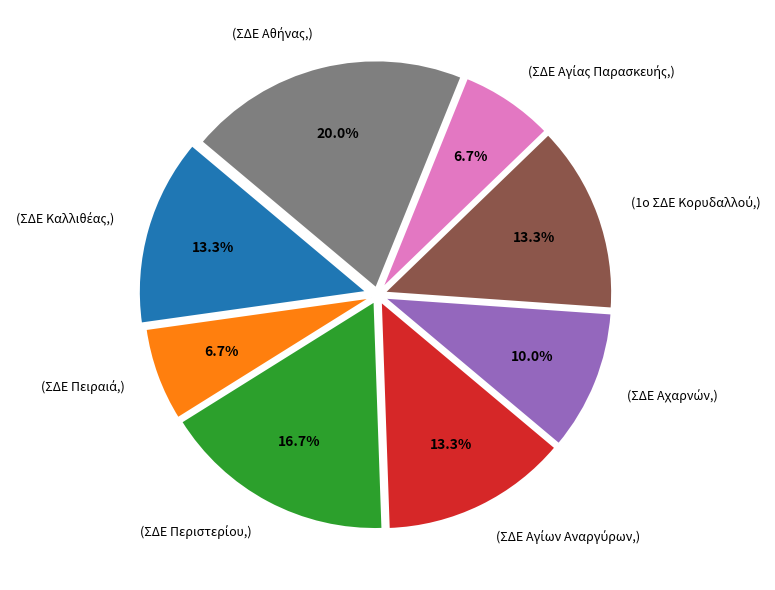

Is there a majority slice in this chart?

No